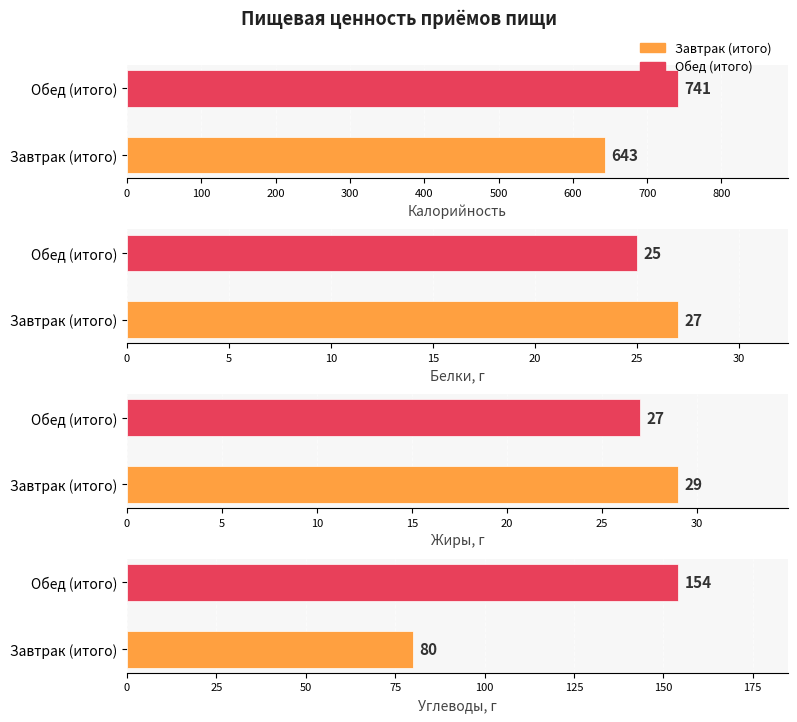

What is the smallest value displayed?

25